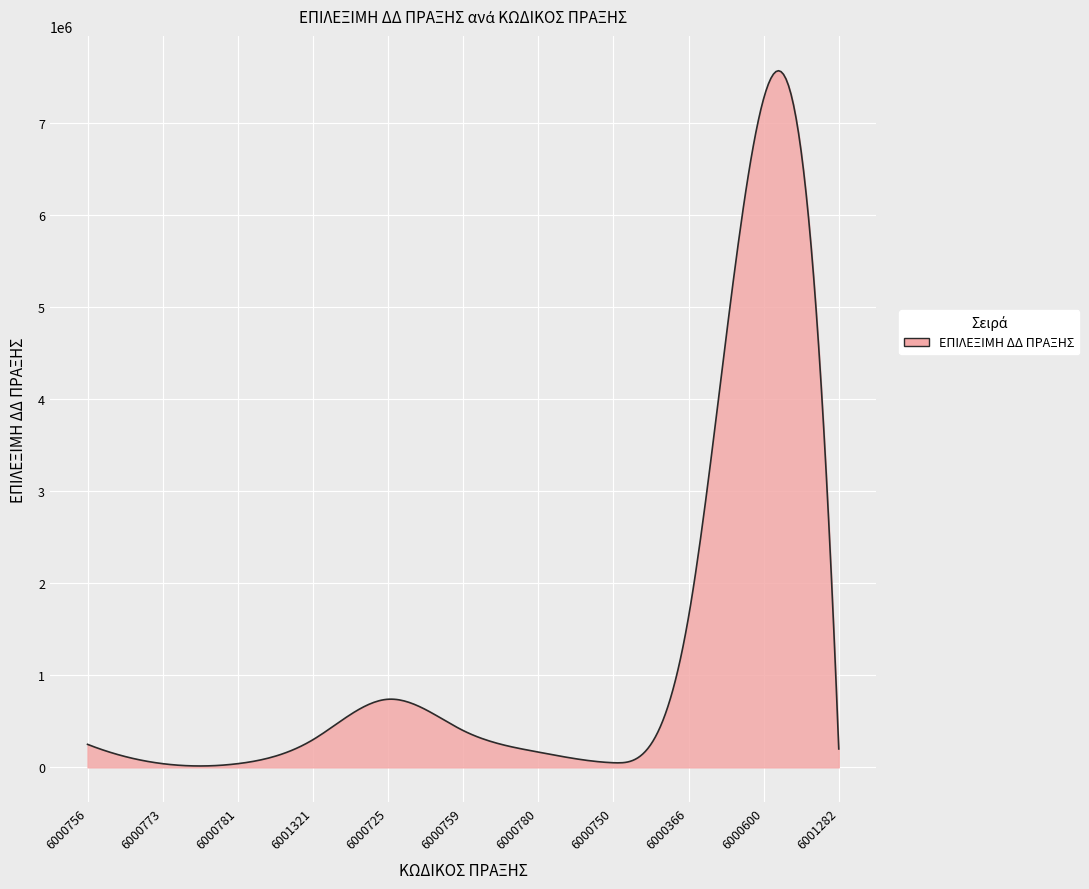

What is the greatest value displayed?

7569582.6